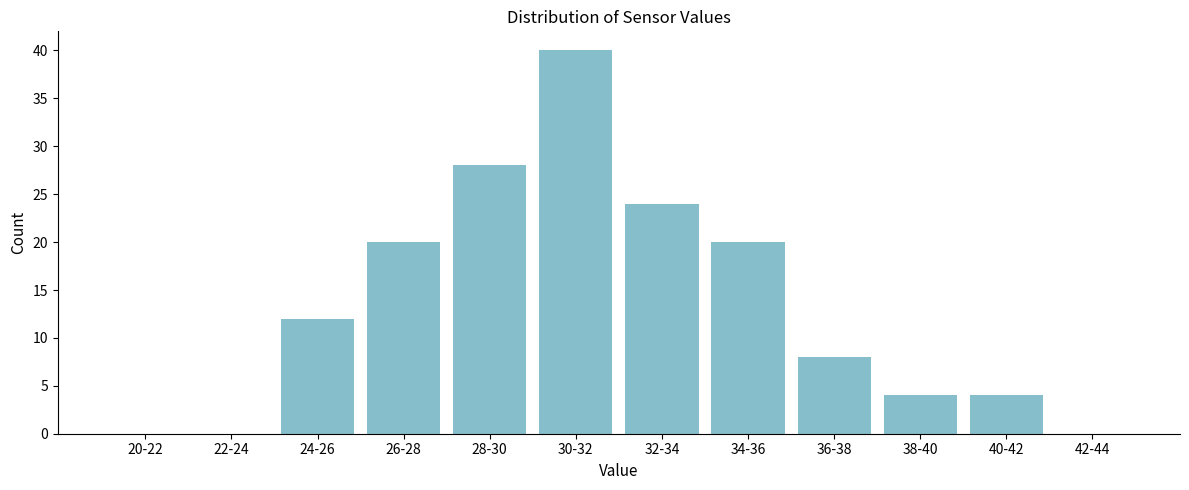

Reading right to left, list all the values displayed in this chart.

42-44=0	40-42=4	38-40=4	36-38=8	34-36=20	32-34=24	30-32=40	28-30=28	26-28=20	24-26=12	22-24=0	20-22=0